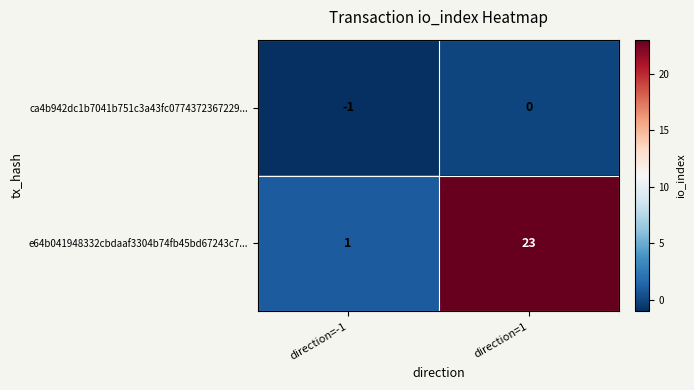

What is the difference between the e64b041948332cbdaaf3304b74fb45bd67243c7... values at direction=-1 and direction=1?

22